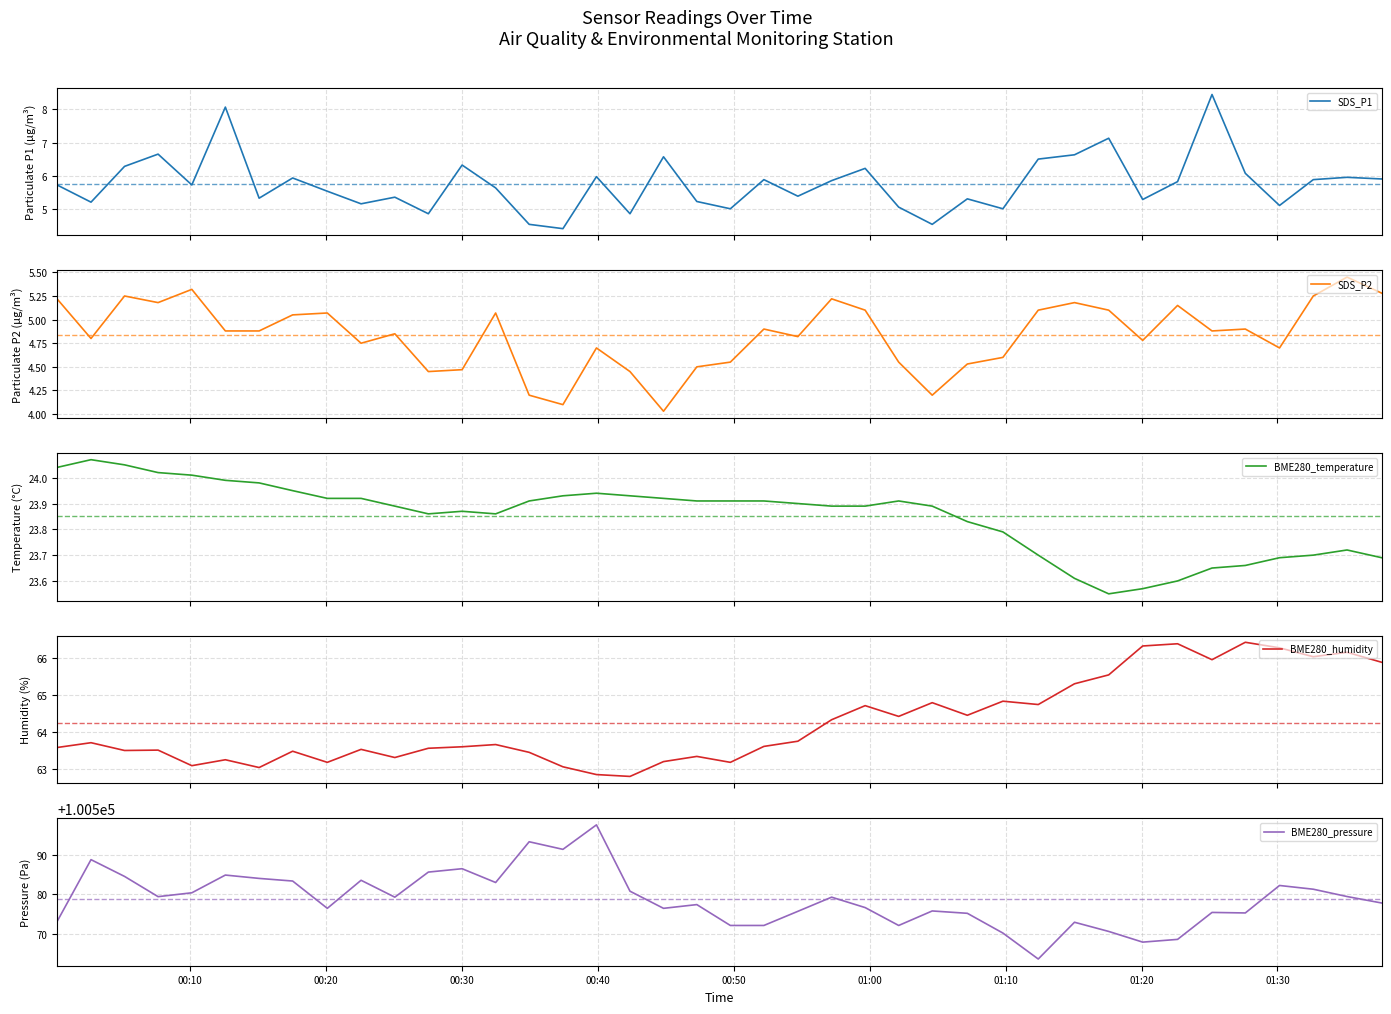

Count the number of categories in the chart.

40